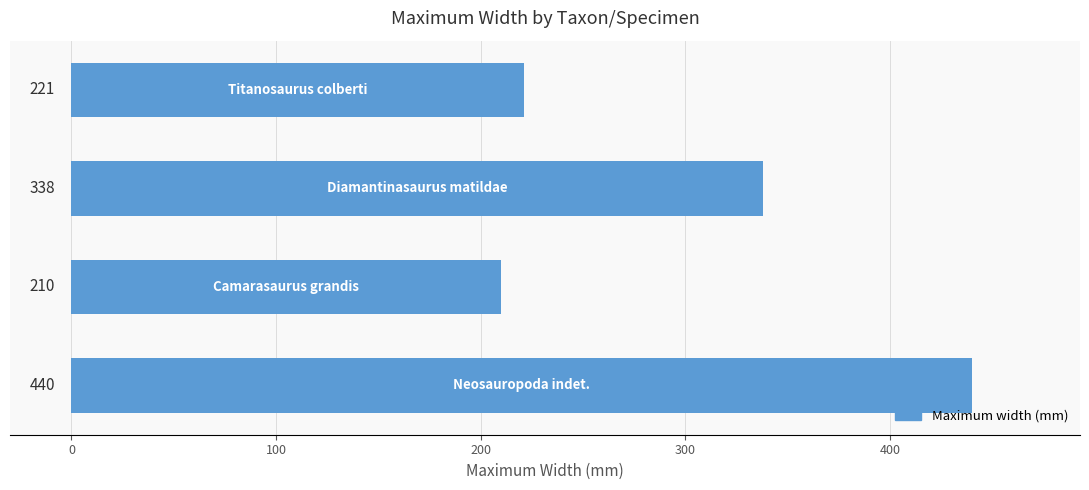

How many data points are less than 338?

2